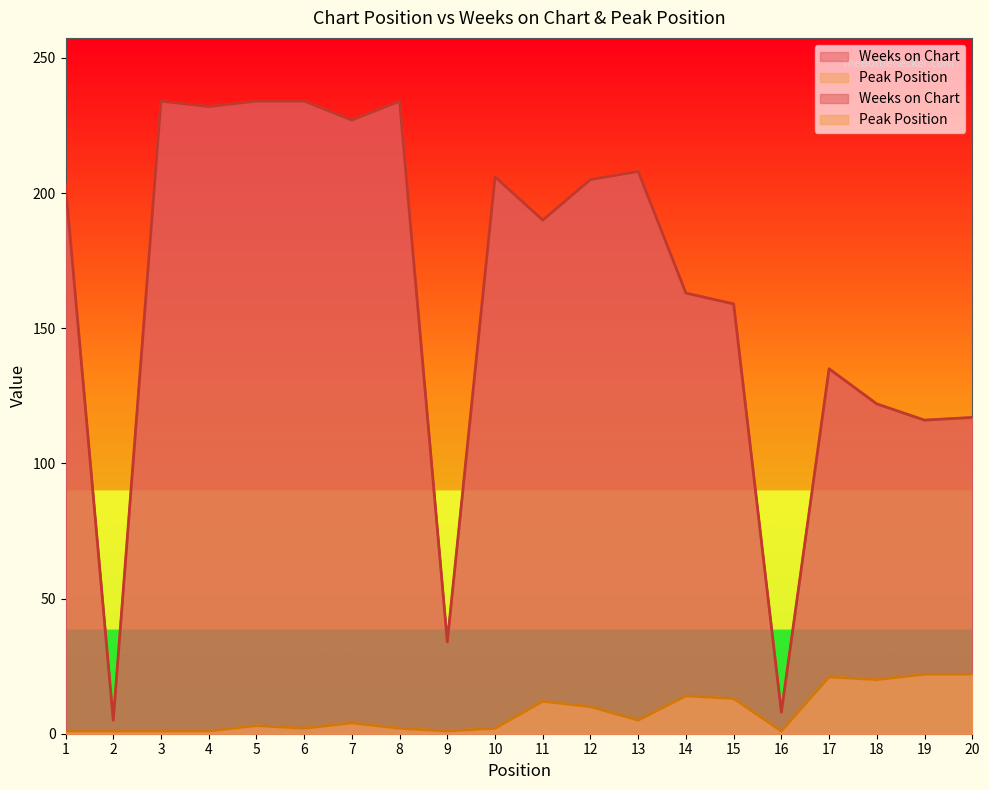

In Peak Position, how many points are higher than both neighbors (excluding endpoints)?

5